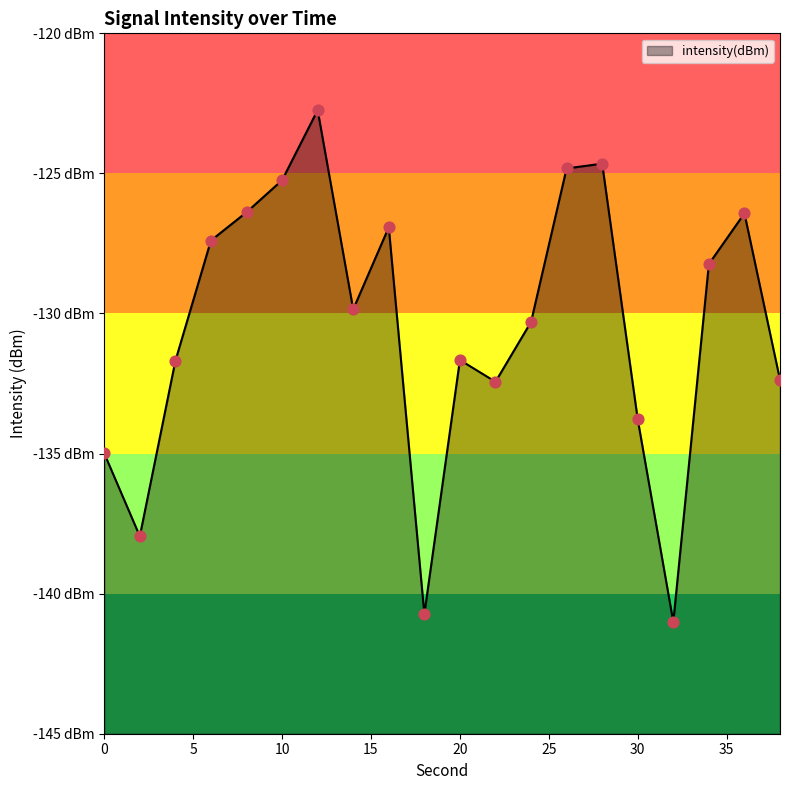

Which has a higher value, 26 or 24?

26